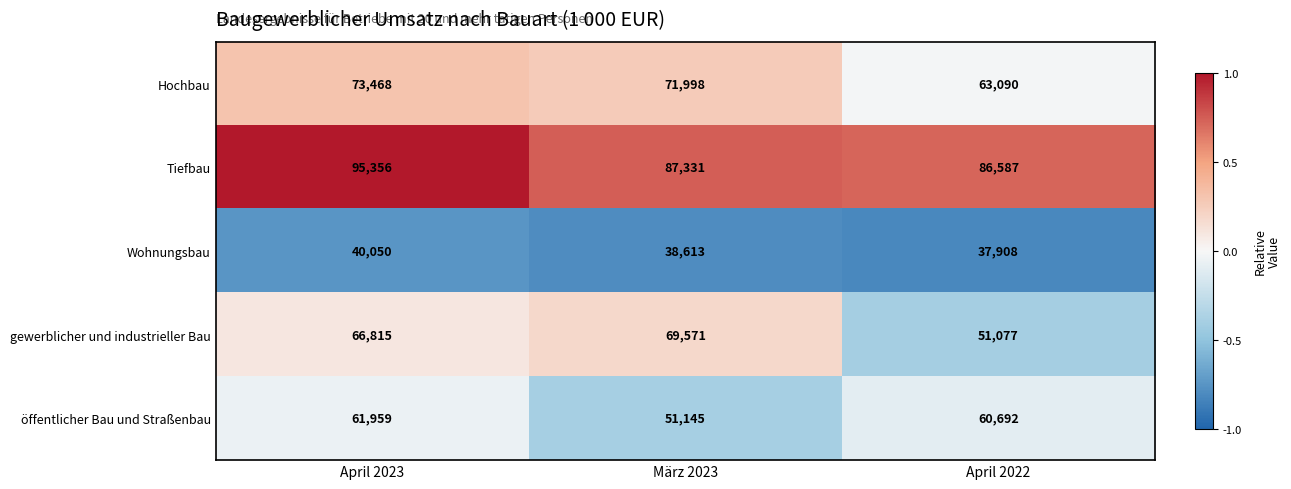

Rank the series at April 2022 from lowest to highest value.

Wohnungsbau, gewerblicher und industrieller Bau, öffentlicher Bau und Straßenbau, Hochbau, Tiefbau